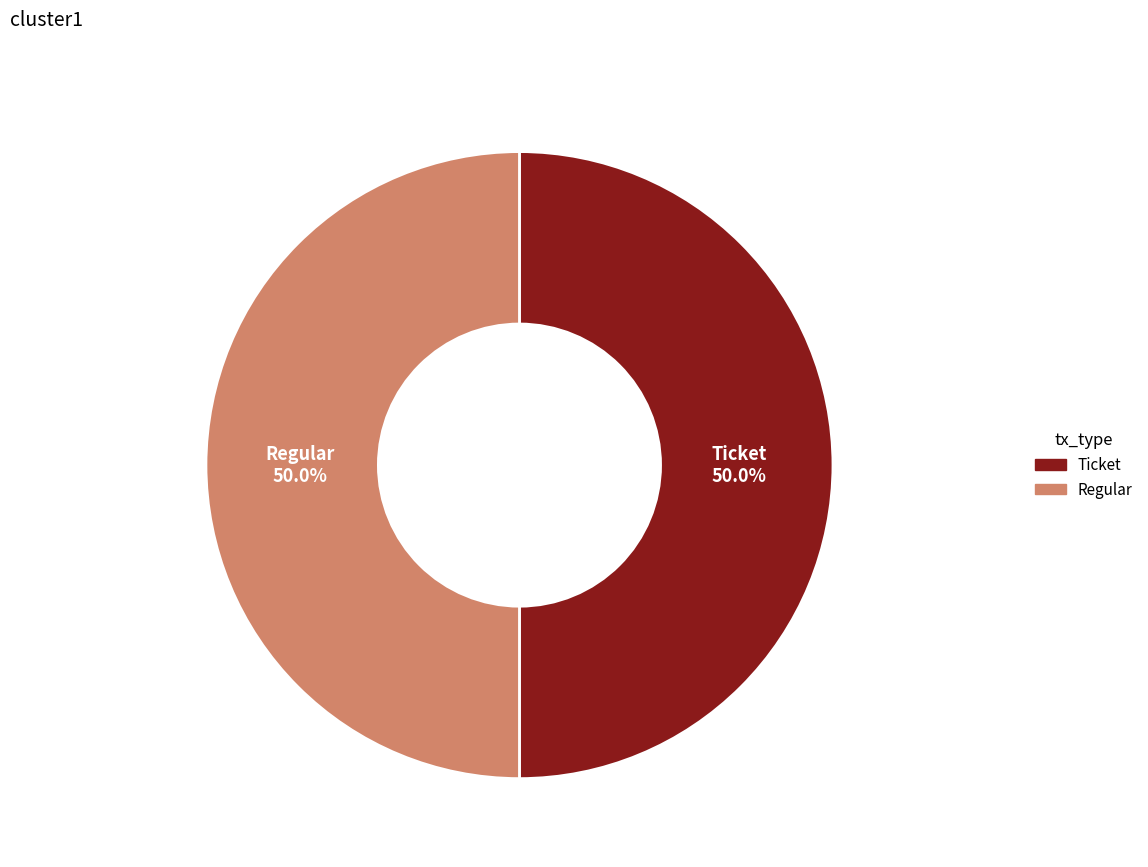

What is the ratio of the value at Ticket to the value at Regular?

1.0